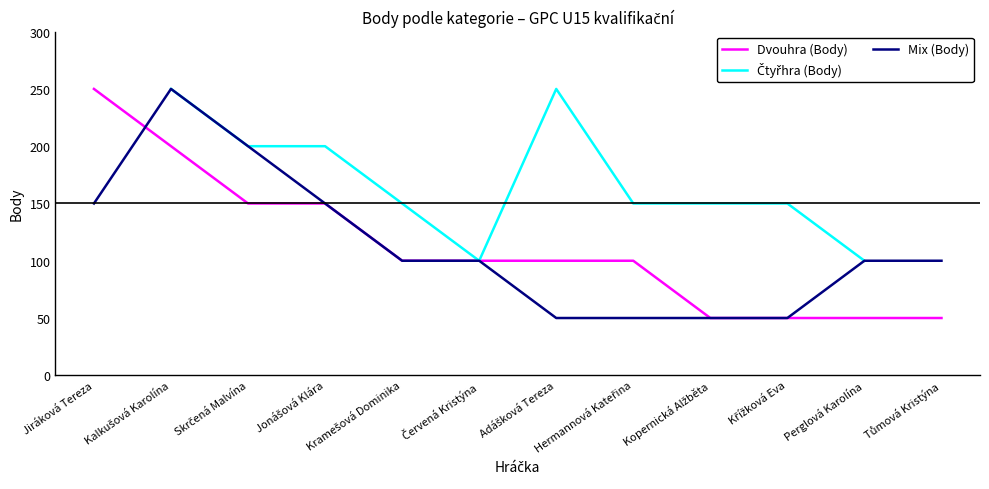

True or false: Čtyřhra (Body) and Dvouhra (Body) intersect in this chart.

False